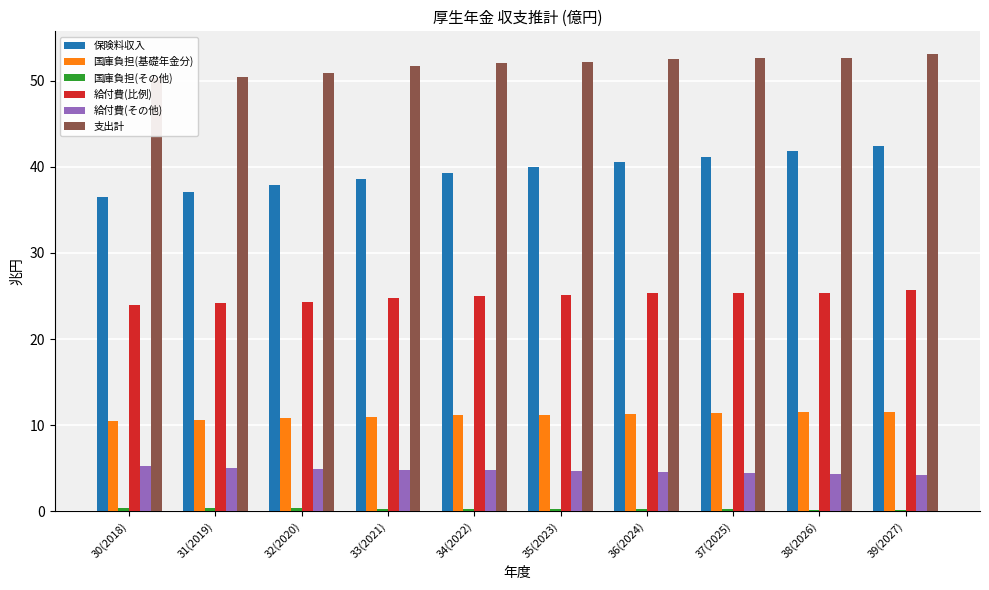

How many categories are shown in the chart?

10